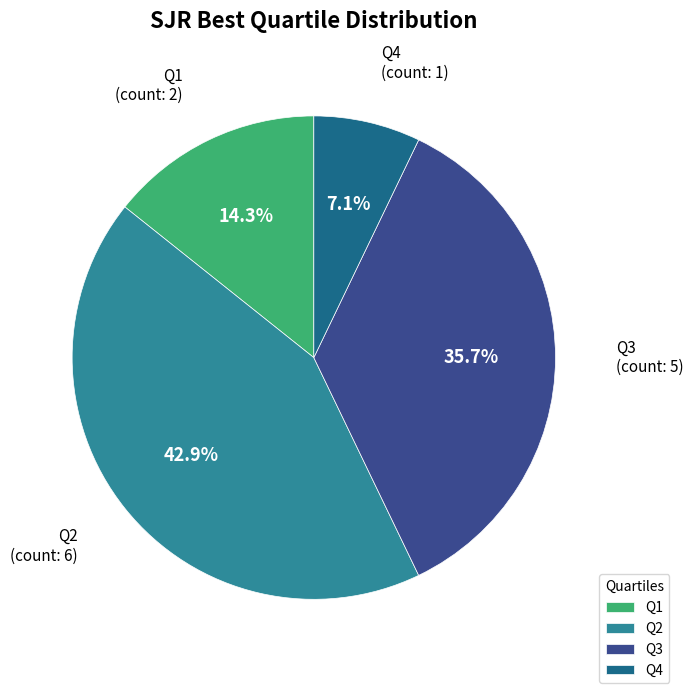

What portion of the pie excludes Q4?

92.9%